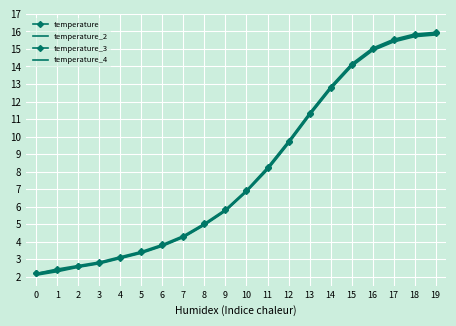

How many data points in temperature are less than 6?

10